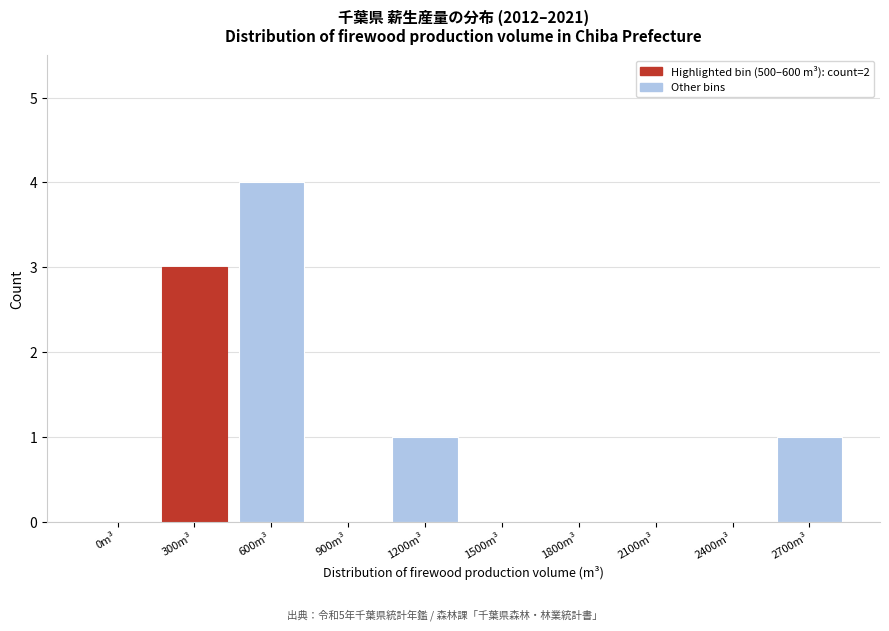

Reading right to left, transcribe all the data shown in this chart.

2700m³=1	2400m³=0	2100m³=0	1800m³=0	1500m³=0	1200m³=1	900m³=0	600m³=4	300m³=3	0m³=0